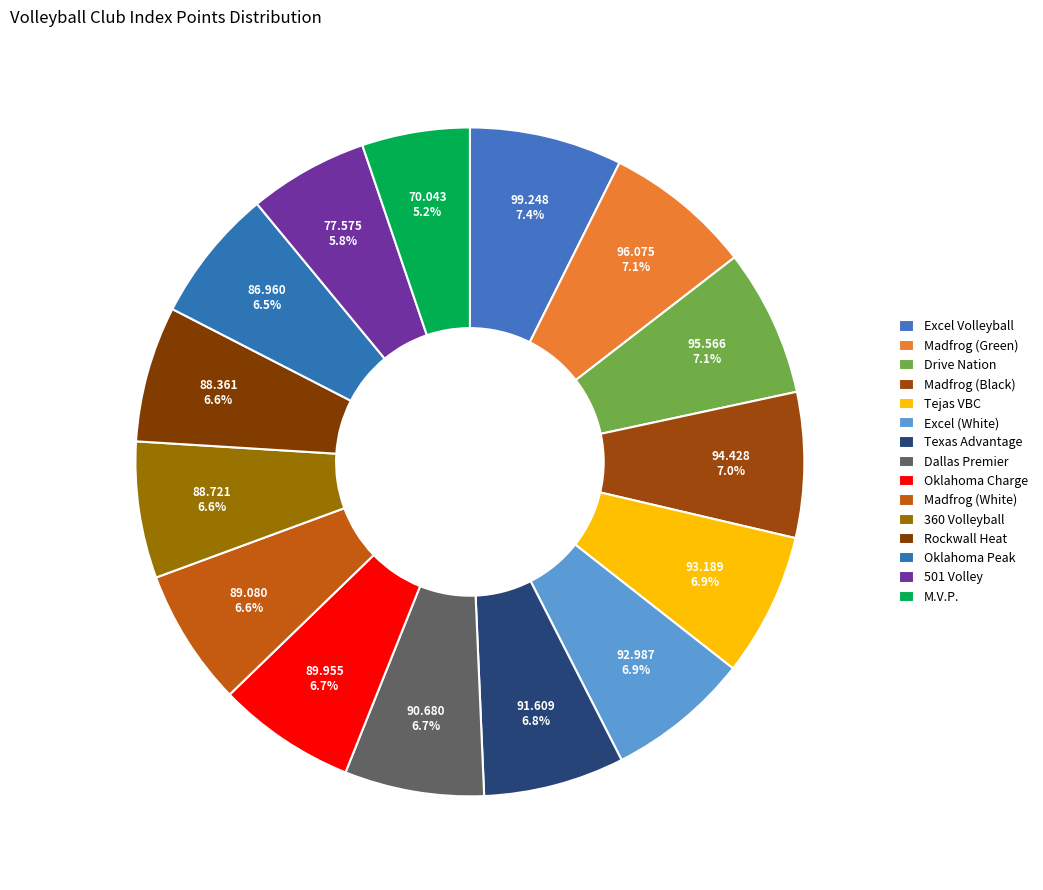

Which slice is the largest?

Excel Volleyball